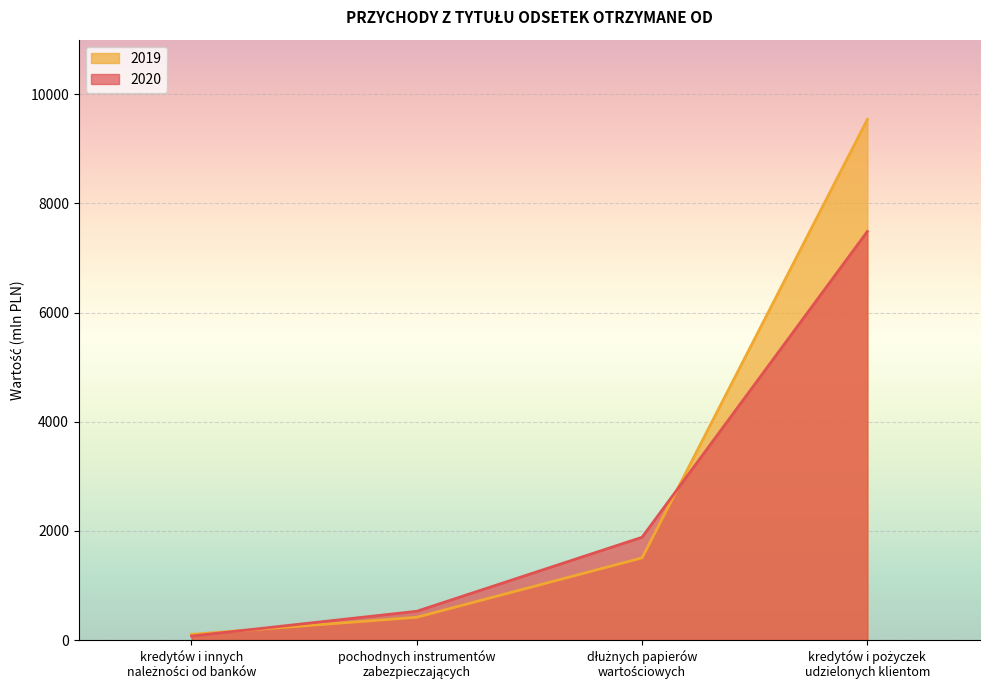

Which series has the largest range (max minus min)?

2019